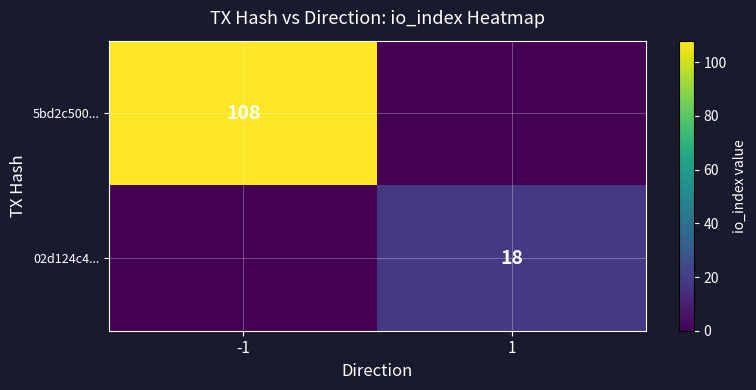

True or false: 02d124c4... has a value of 18 at 1.

True